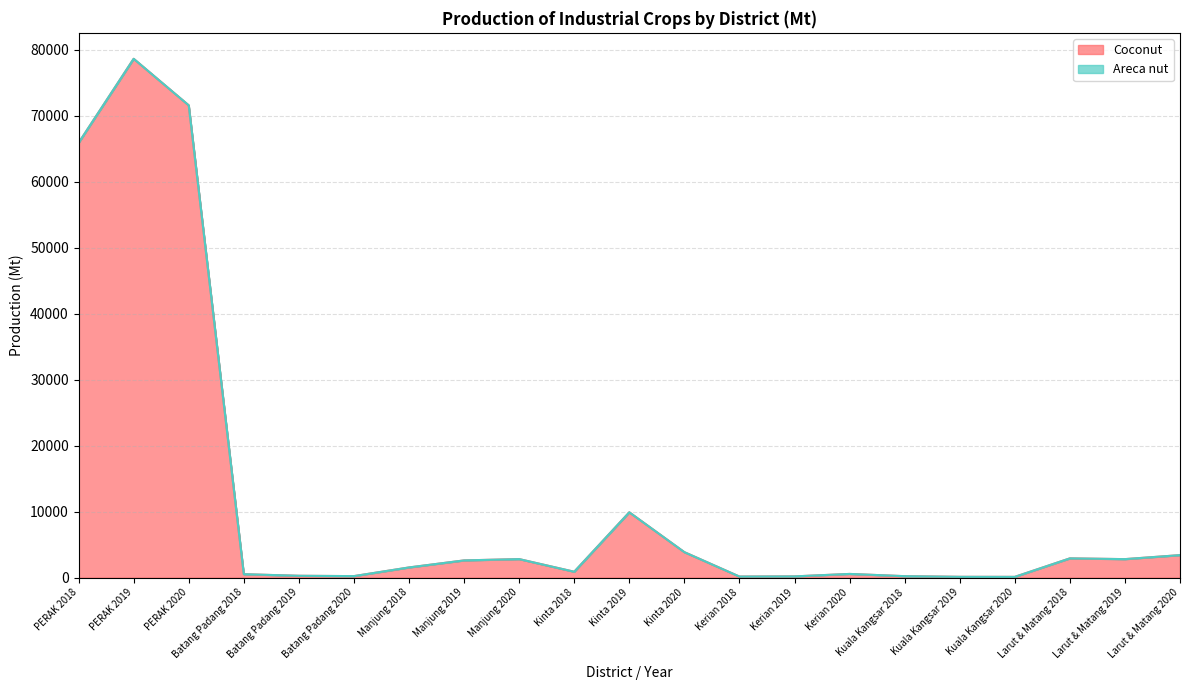

What is the label of the 21st point from the right?

PERAK 2018